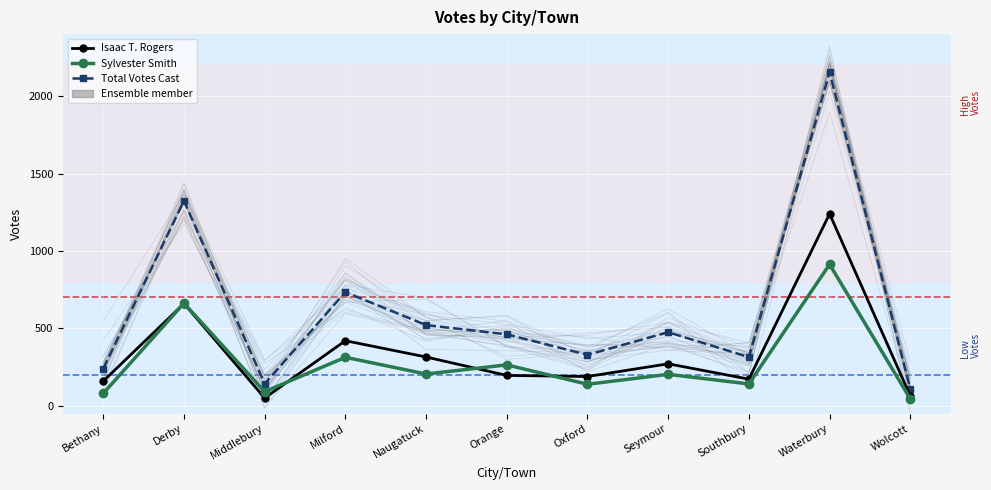

Rank the series by their maximum value, from highest to lowest.

Total Votes Cast, Isaac T. Rogers, Sylvester Smith